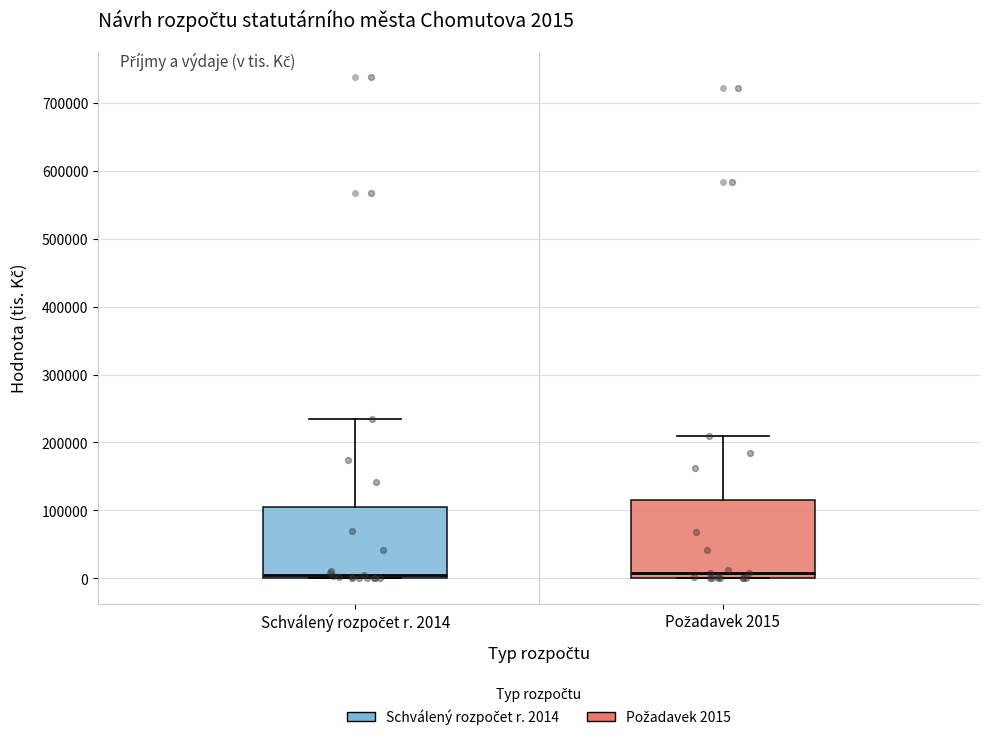

Which box is the tallest, from its lower edge to its upper edge?

Požadavek 2015